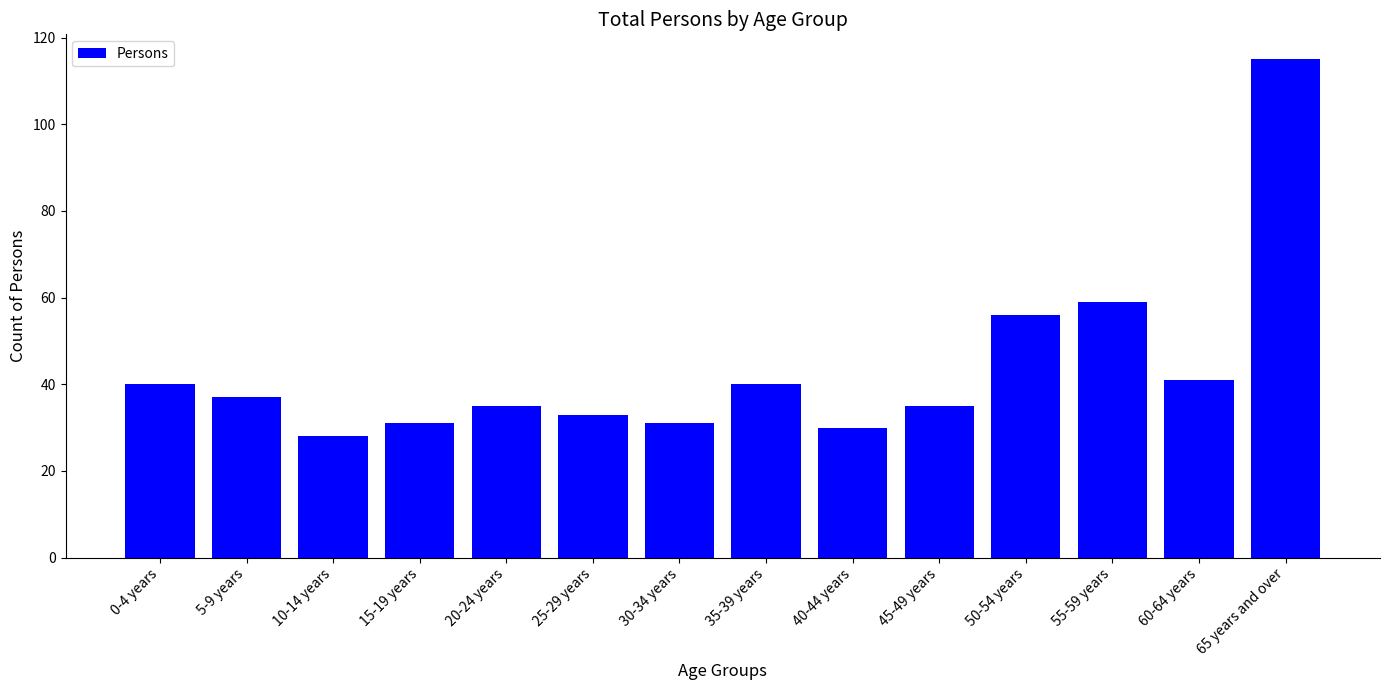

What is the value of the 13th bar from the left?

41